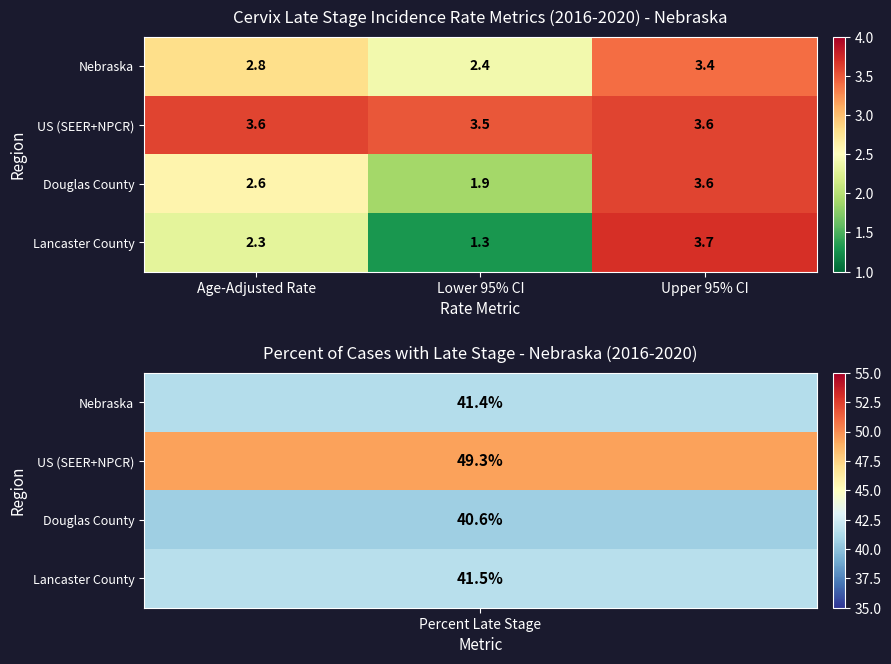

At which label is US (SEER+NPCR) closest to 3?

Lower 95% CI